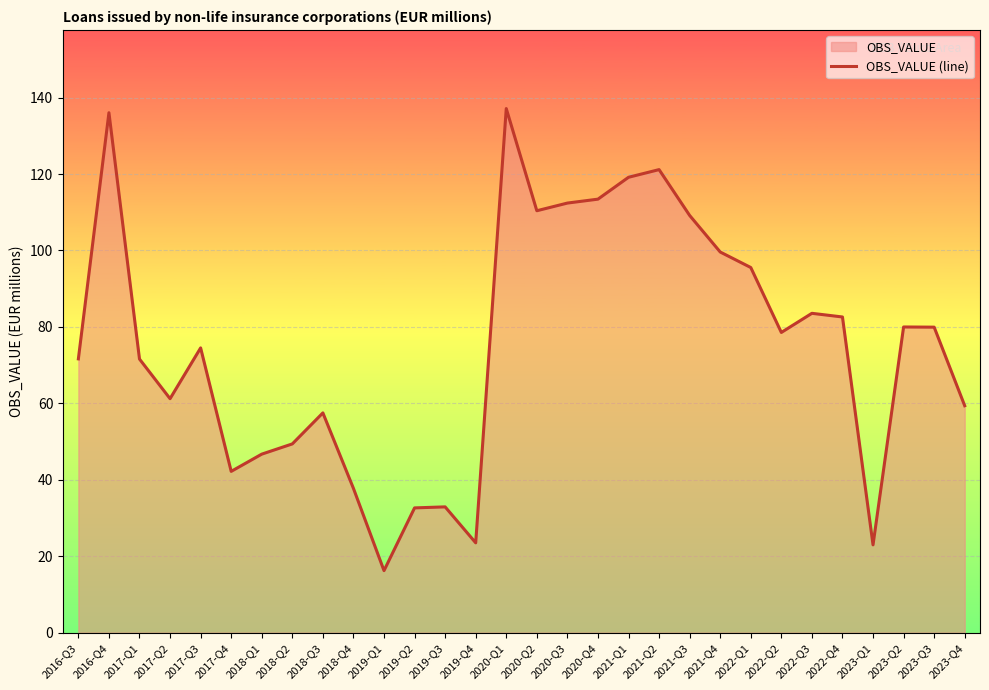

Is it true that the value at 2016-Q4 is 81.1?

False